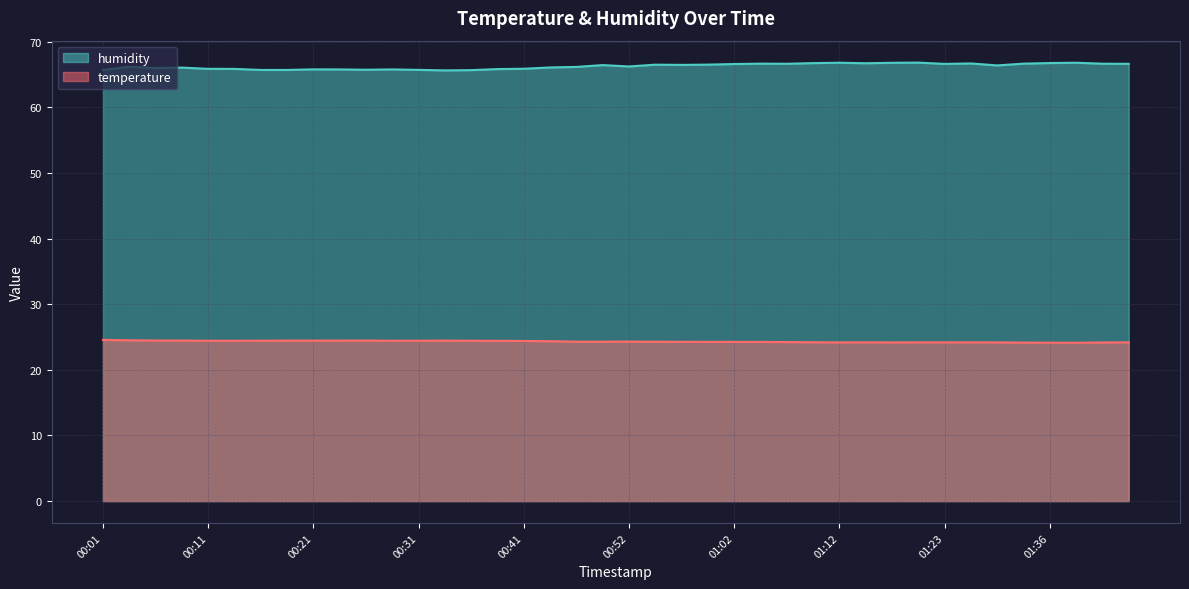

Which series has the largest total across all categories?

humidity